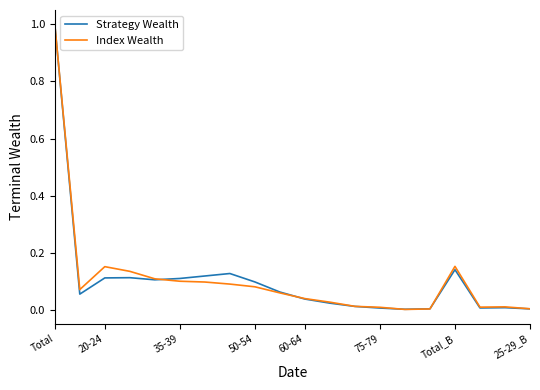

At which label does Strategy Wealth reach its peak?

Total